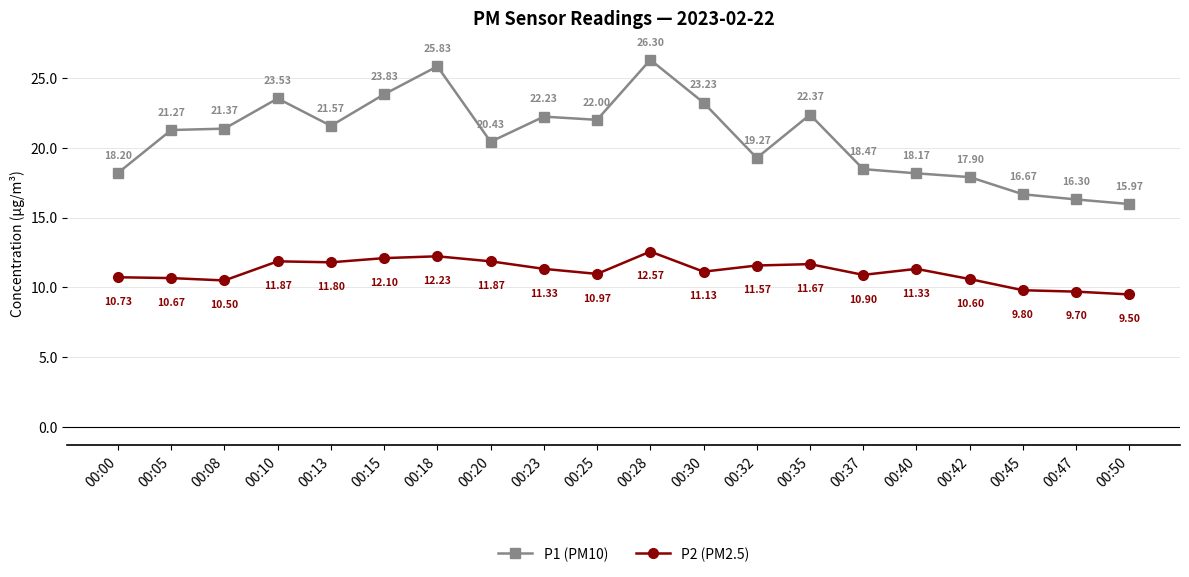

At how many categories does at least one series exceed 23?

5